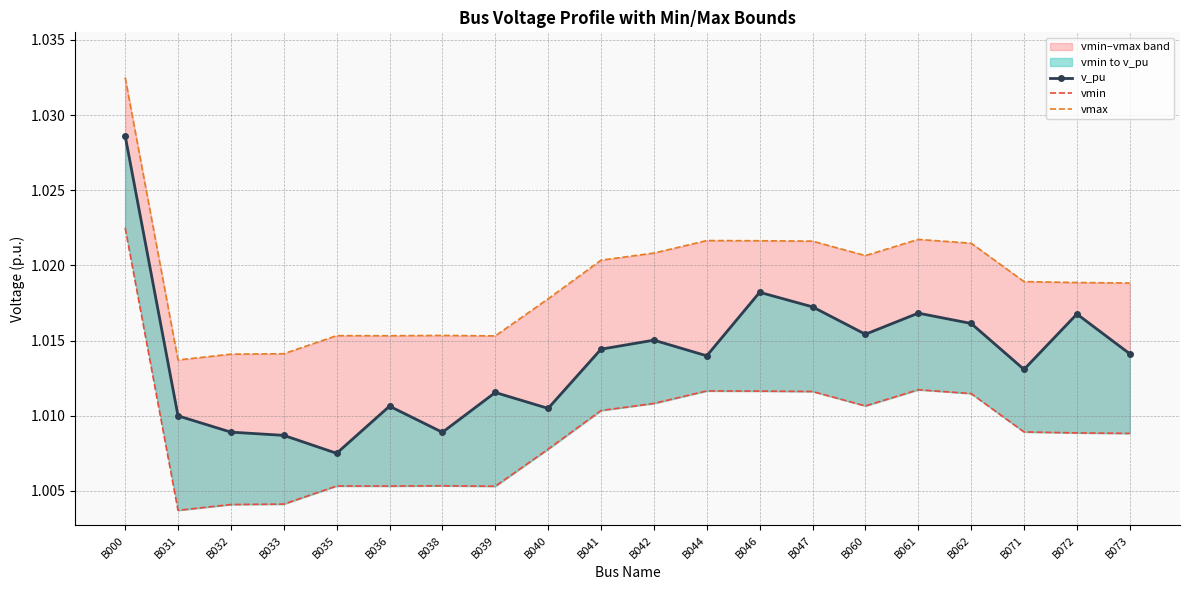

True or false: vmin has a value of 0.6 at B000.

False